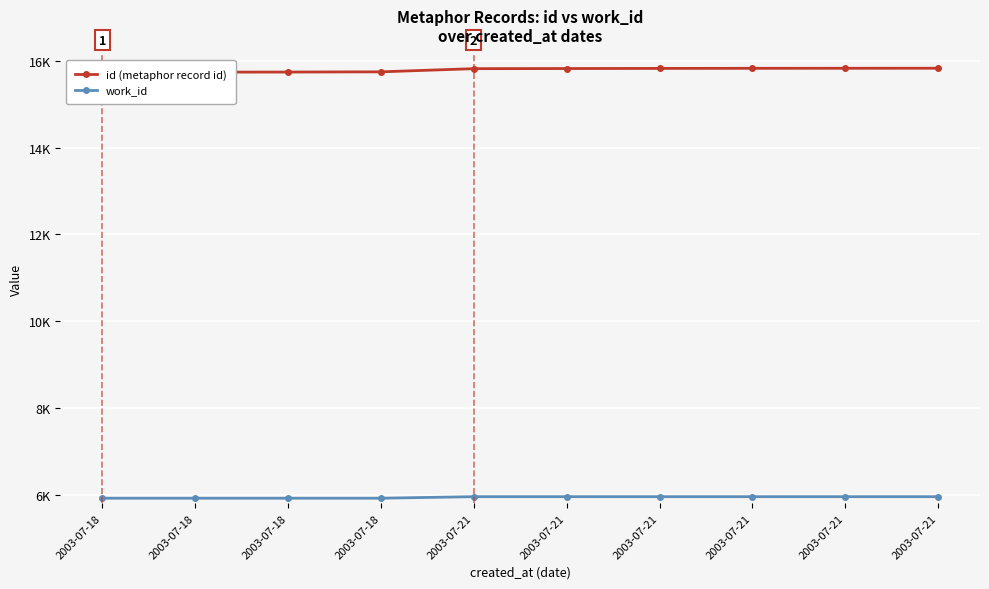

Reading left to right, list all the values displayed in this chart.

id (metaphor record id): 2003-07-18=15736	2003-07-18=15738	2003-07-18=15740	2003-07-18=15745	2003-07-21=15818	2003-07-21=15821	2003-07-21=15824	2003-07-21=15826	2003-07-21=15827	2003-07-21=15828
work_id: 2003-07-18=5925	2003-07-18=5925	2003-07-18=5925	2003-07-18=5925	2003-07-21=5960	2003-07-21=5960	2003-07-21=5960	2003-07-21=5960	2003-07-21=5960	2003-07-21=5960